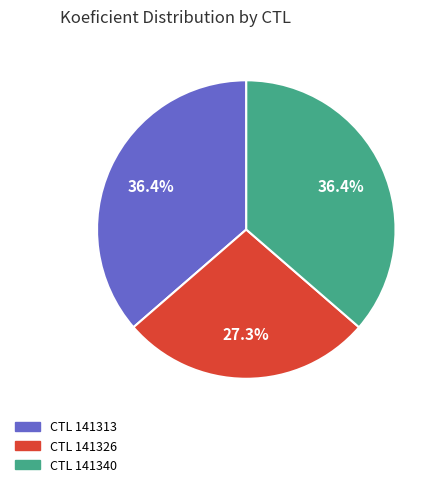

Does any single category account for the majority?

No